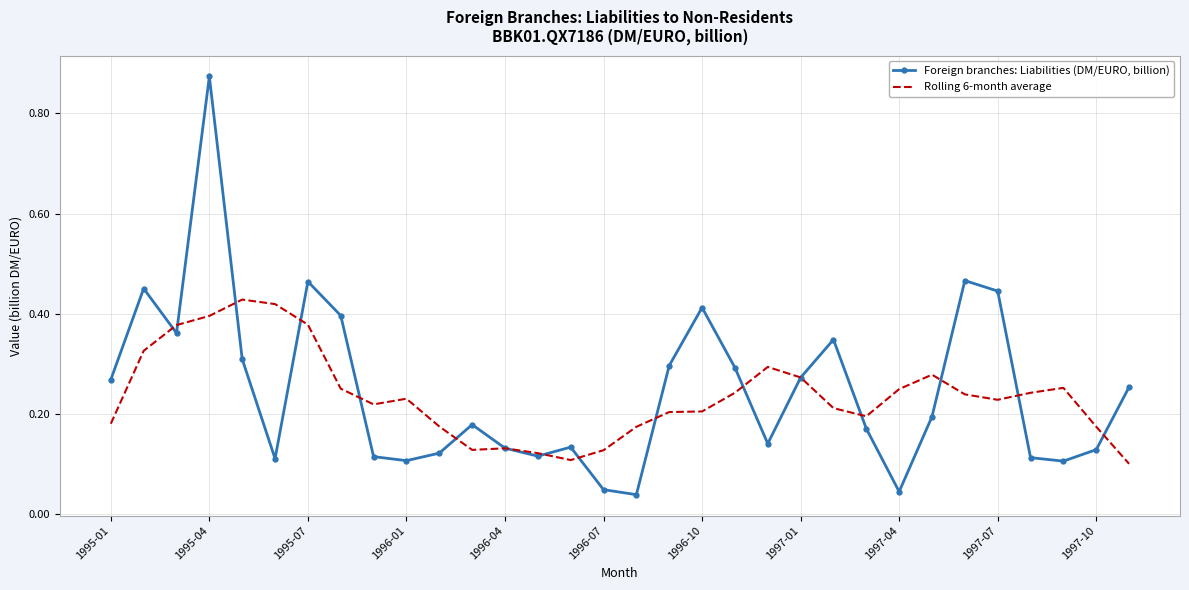

Which series has the largest range (max minus min)?

Foreign branches: Liabilities (DM/EURO, billion)